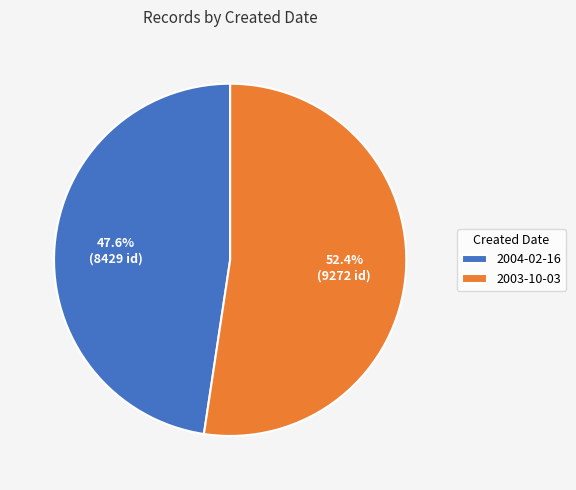

How many slices are in this pie chart?

2